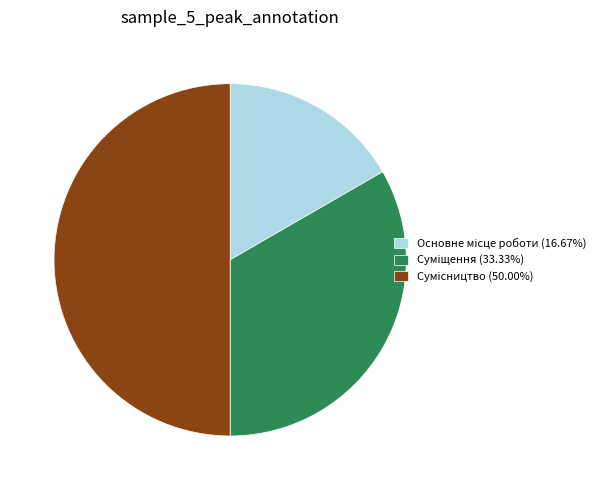

What is the change in value from Основне місце роботи to Суміщення?

+1